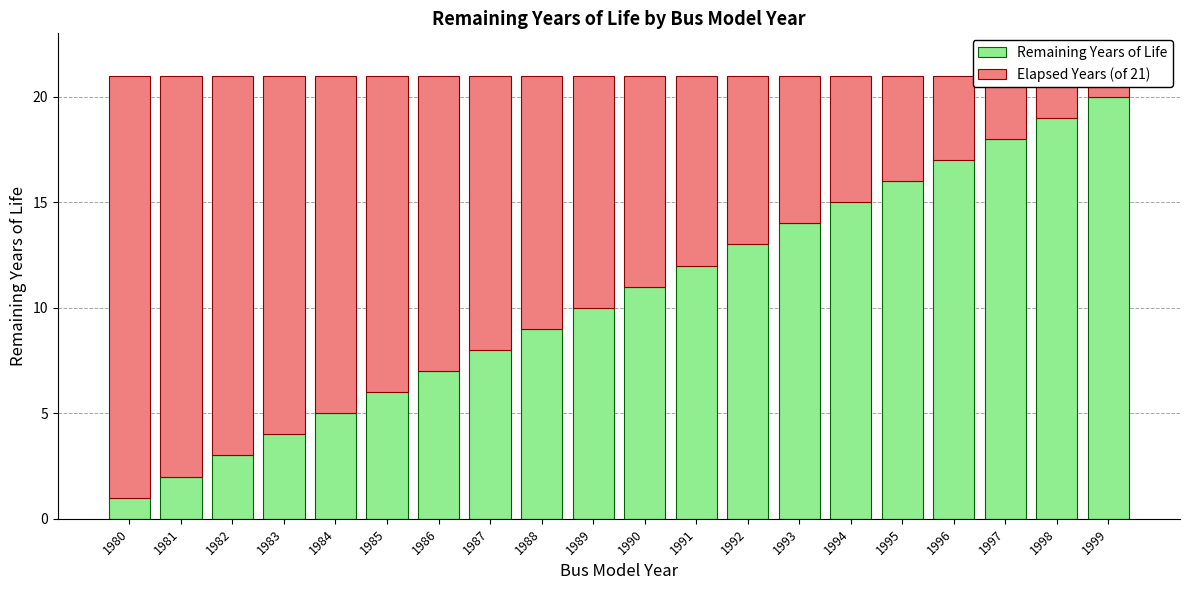

What is the sum of the Remaining Years of Life values at 1985 and 1993?

20